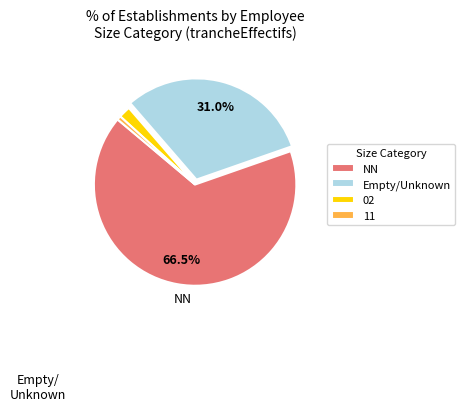

The 11 slice represents 7% of the pie. True or false?

False